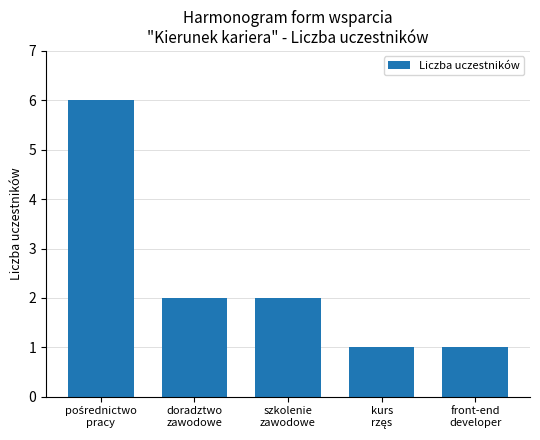

What is the difference between the maximum and minimum values?

5